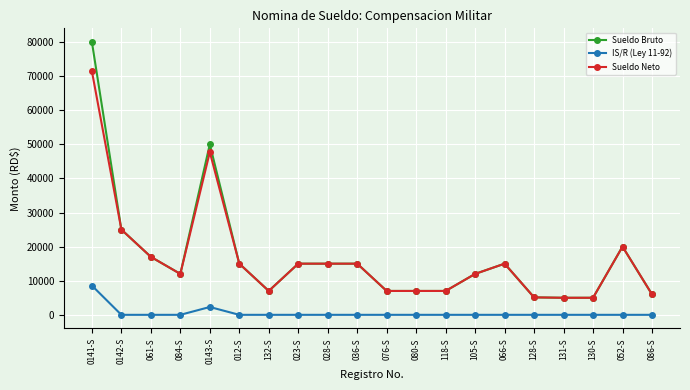

What is the maximum value shown in the chart?

80000.0